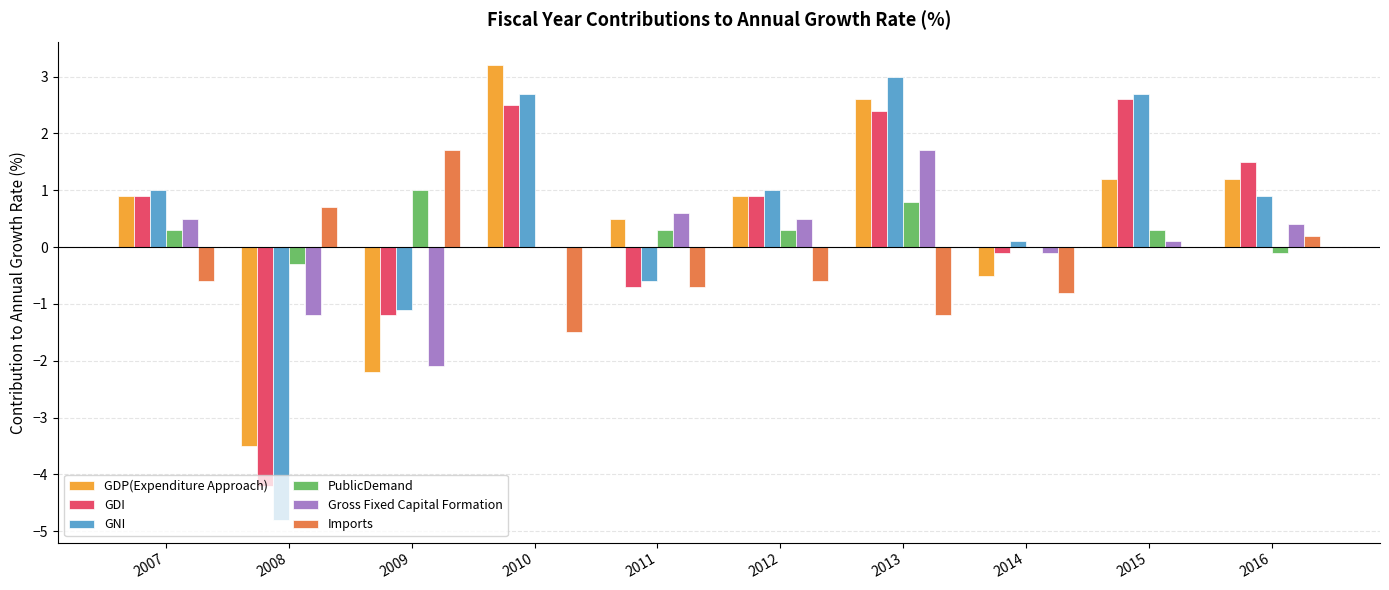

How many data points in GDP(Expenditure Approach) are above 0?

7